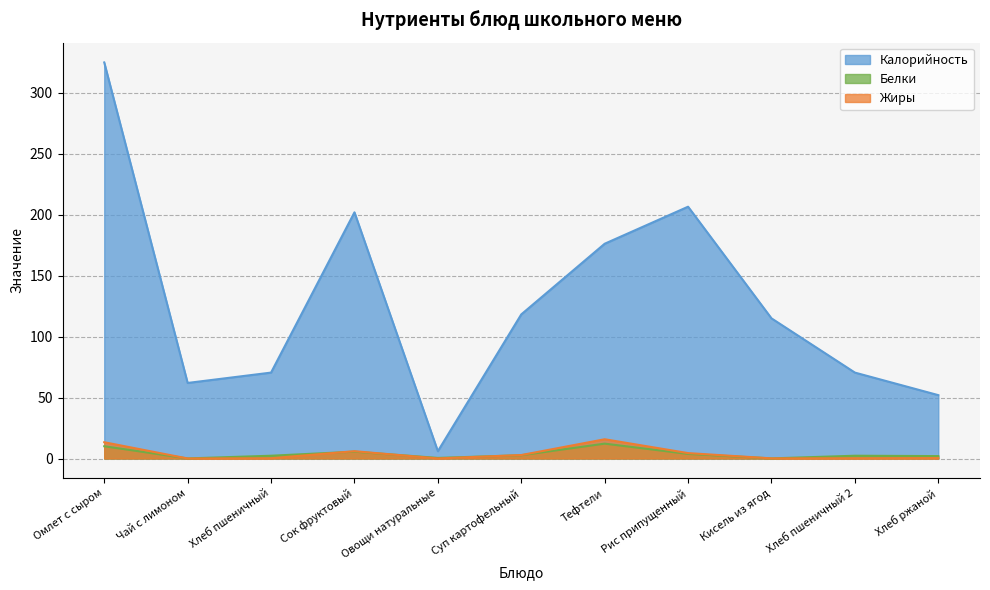

At which category does Белки reach its first local peak?

Сок фруктовый